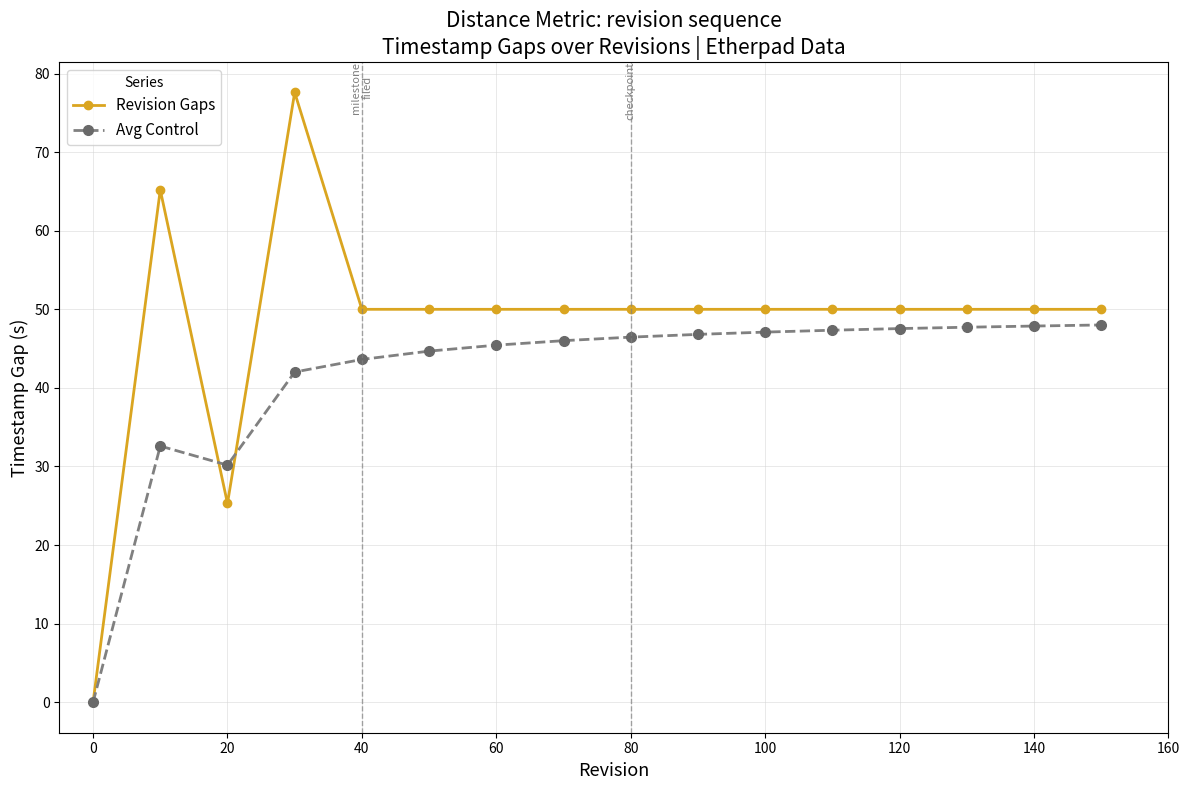

True or false: Revision Gaps and Avg Control cross at least once.

True